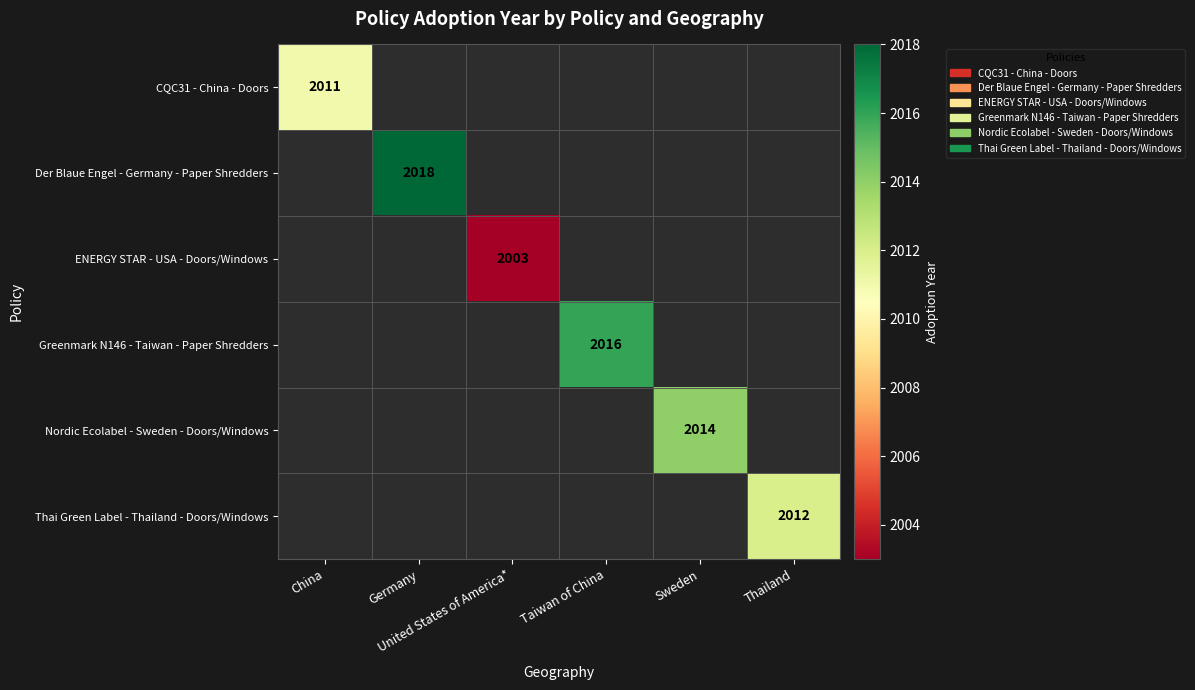

How many categories are shown in the chart?

6